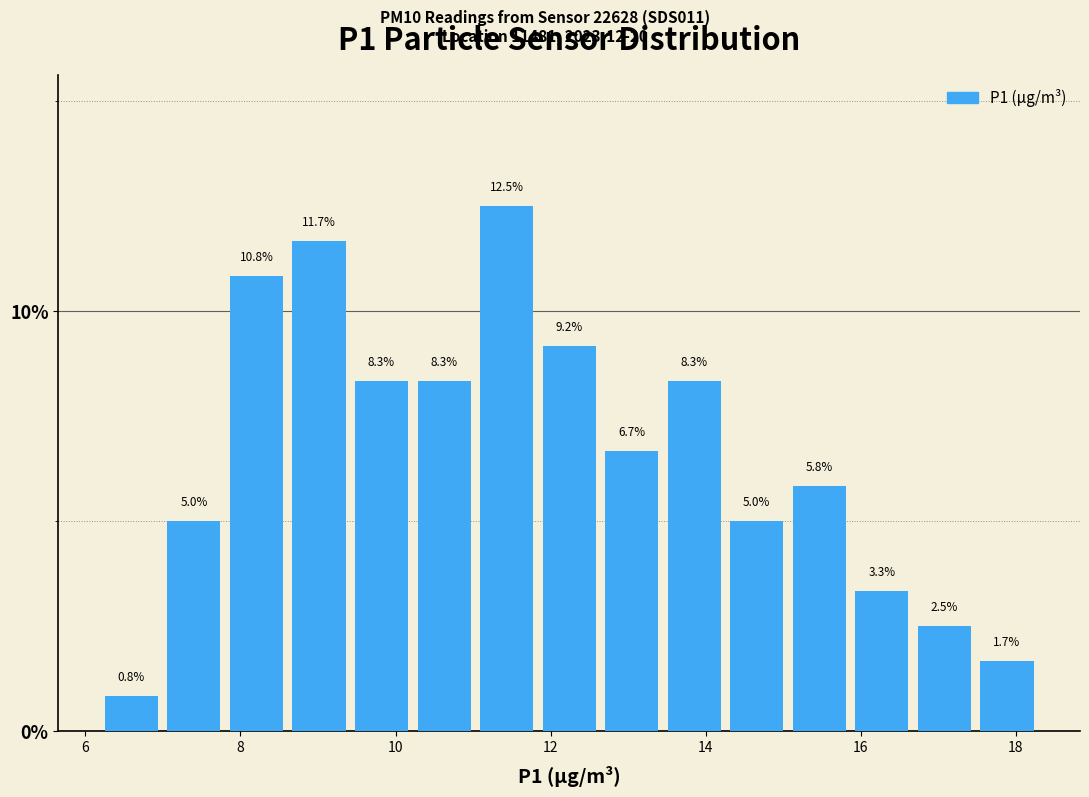

Reading left to right, list every bar in this chart as the range it spans on the x-axis followed by its height. The bar edges are not printed on the chart, so give them approximately, as read against the axis.

6.2 to 7.0: 0.8
7.0 to 7.8: 5.0
7.8 to 8.6: 10.8
8.6 to 9.4: 11.7
9.4 to 10.2: 8.3
10.2 to 11.0: 8.3
11.0 to 11.8: 12.5
11.8 to 12.8: 9.2
12.8 to 13.6: 6.7
13.6 to 14.4: 8.3
14.4 to 15.2: 5.0
15.2 to 16.0: 5.8
16.0 to 16.8: 3.3
16.8 to 17.6: 2.5
17.6 to 18.4: 1.7